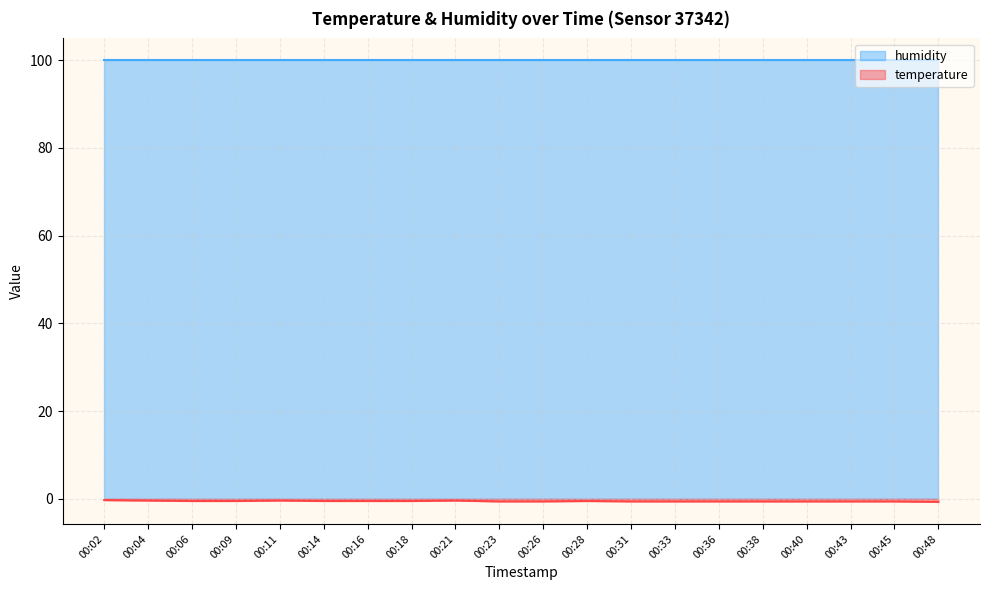

Which series has the largest total across all categories?

humidity